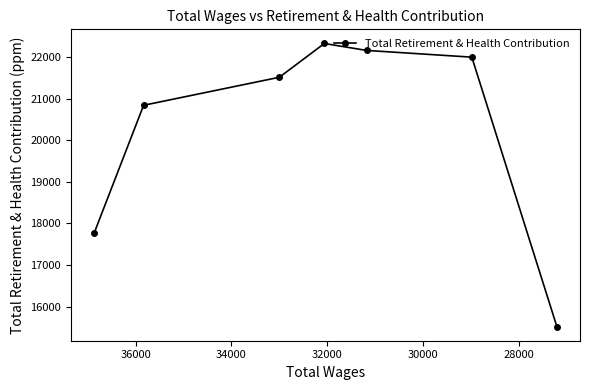

At which category does the data reach its first local peak?

32000